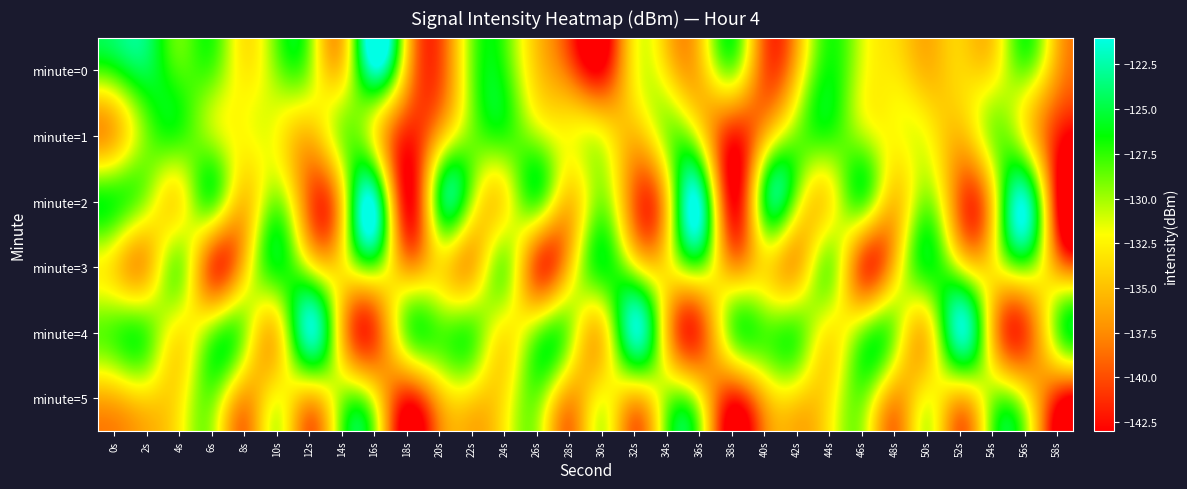

What is the difference between the highest and lowest values at 54s?

4.9